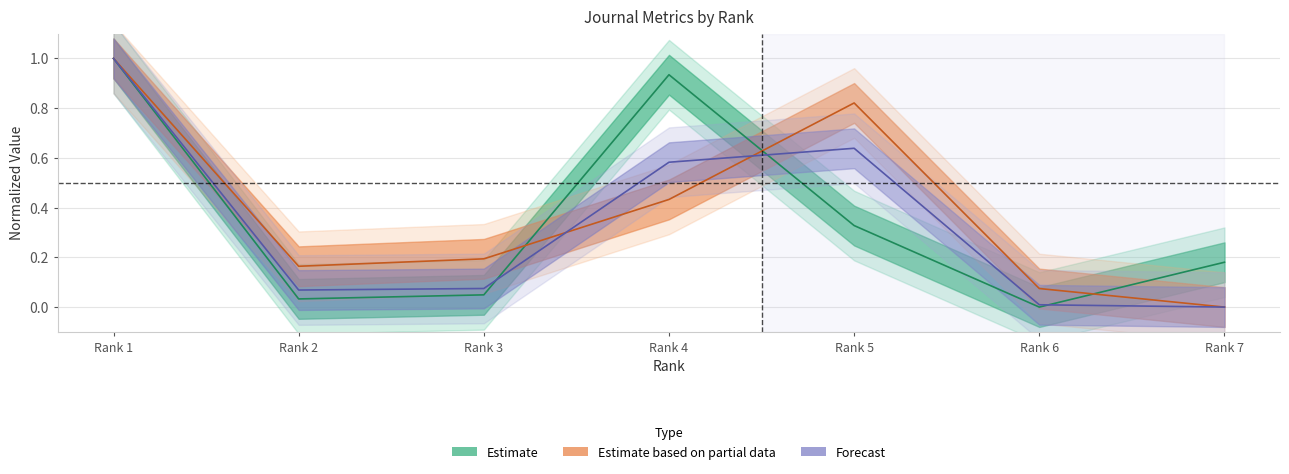

At how many categories does at least one series exceed 0?

7